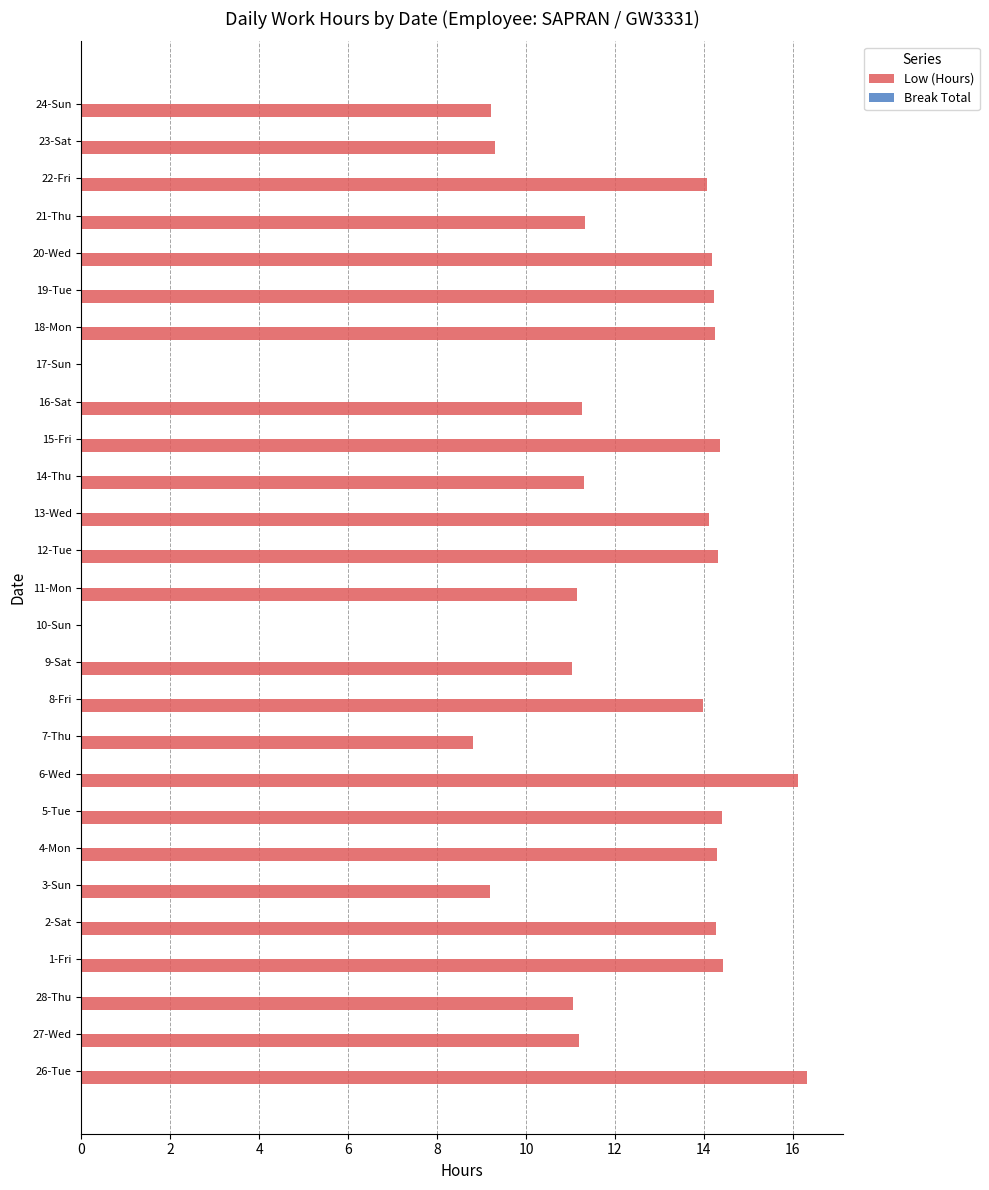

Approximately how many times larger is the value at 7-Thu compared to 27-Wed?

0.8